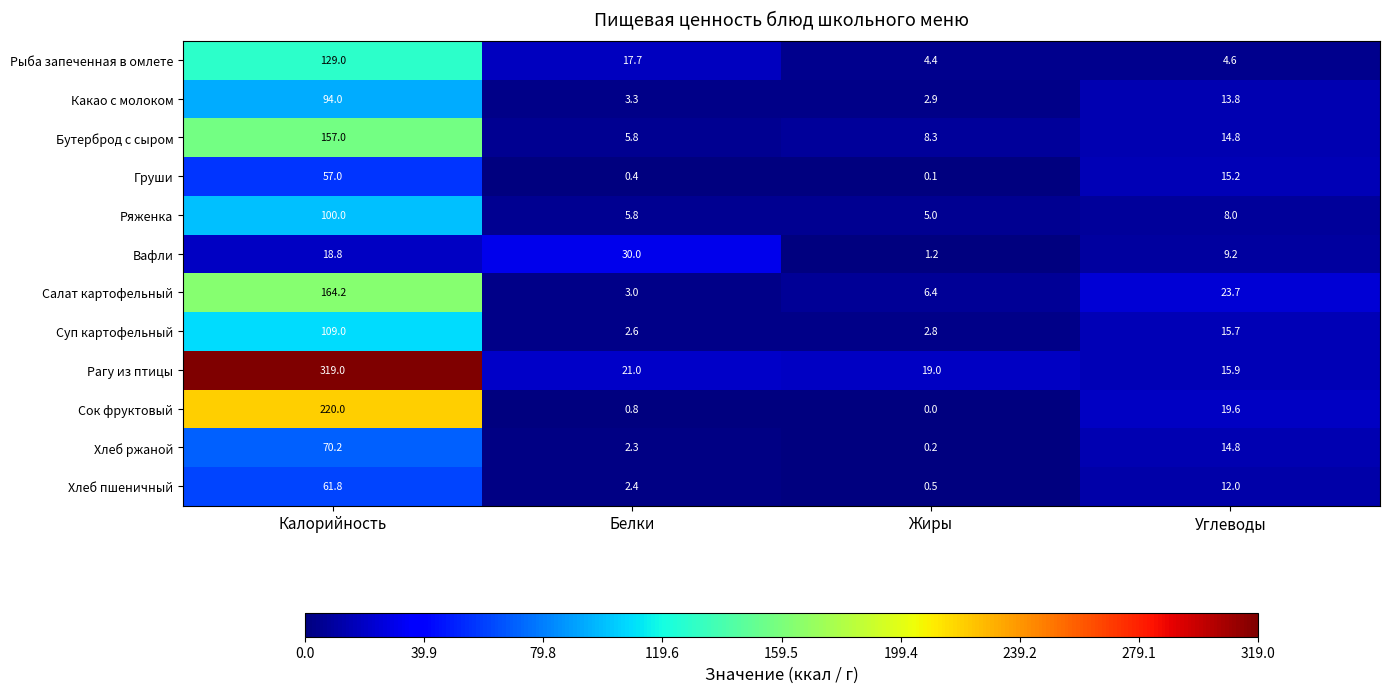

List the labels in order of Груши value, largest first.

Калорийность, Углеводы, Белки, Жиры